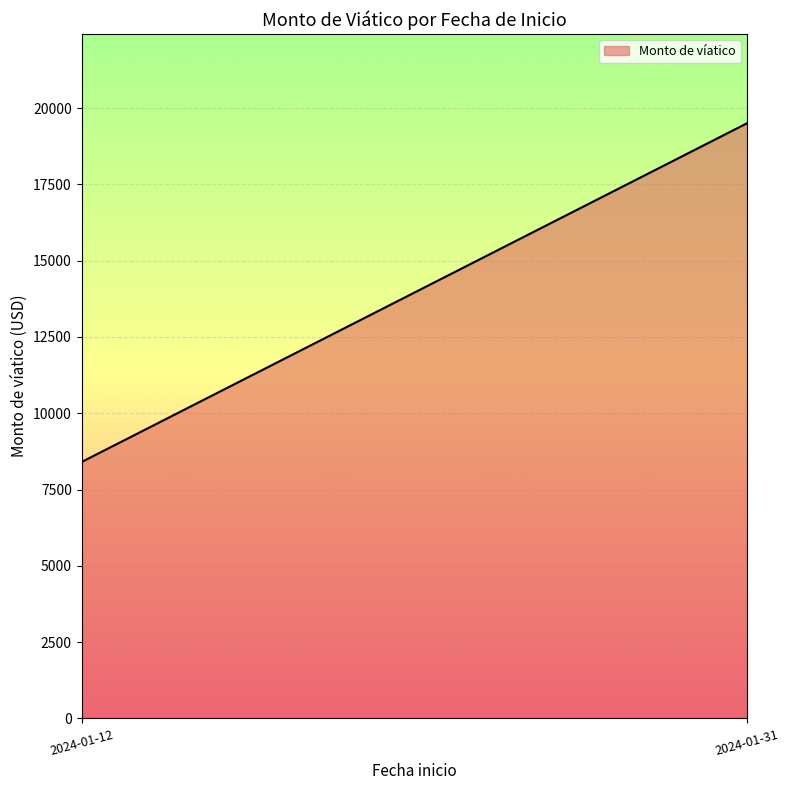

Rank the categories by value from highest to lowest.

2024-01-31, 2024-01-12